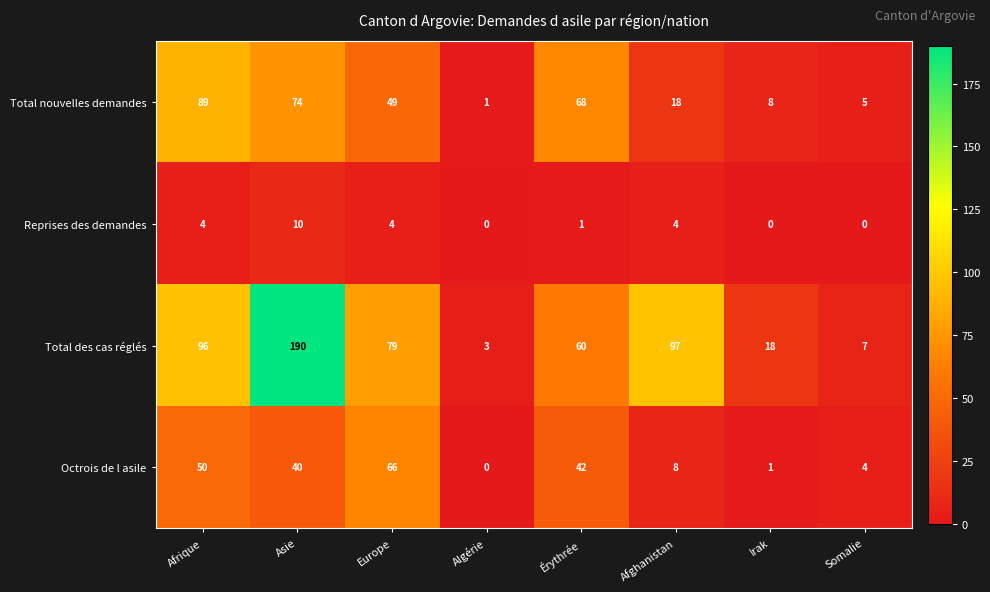

Rank the series at Érythrée from lowest to highest value.

Reprises des demandes, Octrois de l asile, Total des cas réglés, Total nouvelles demandes